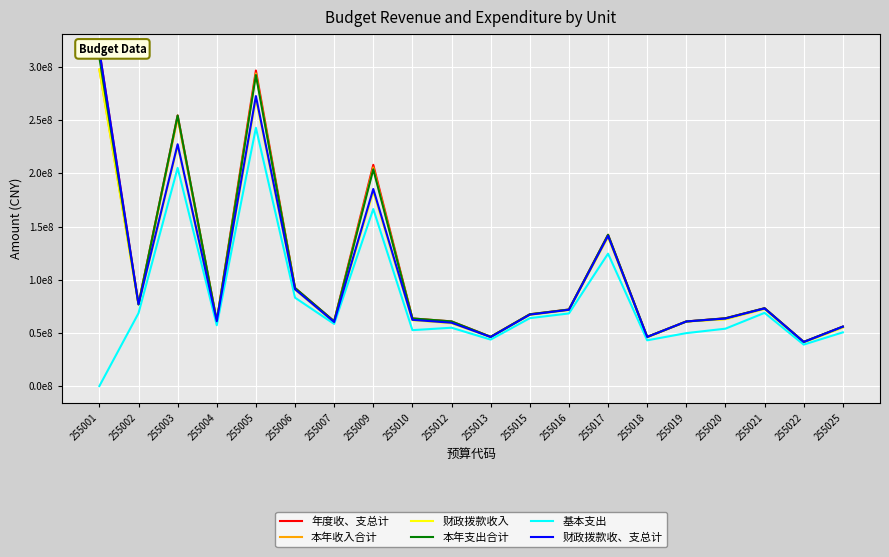

List the series in order of their peak value, highest first.

年度收、支总计, 财政拨款收、支总计, 本年支出合计, 本年收入合计, 财政拨款收入, 基本支出